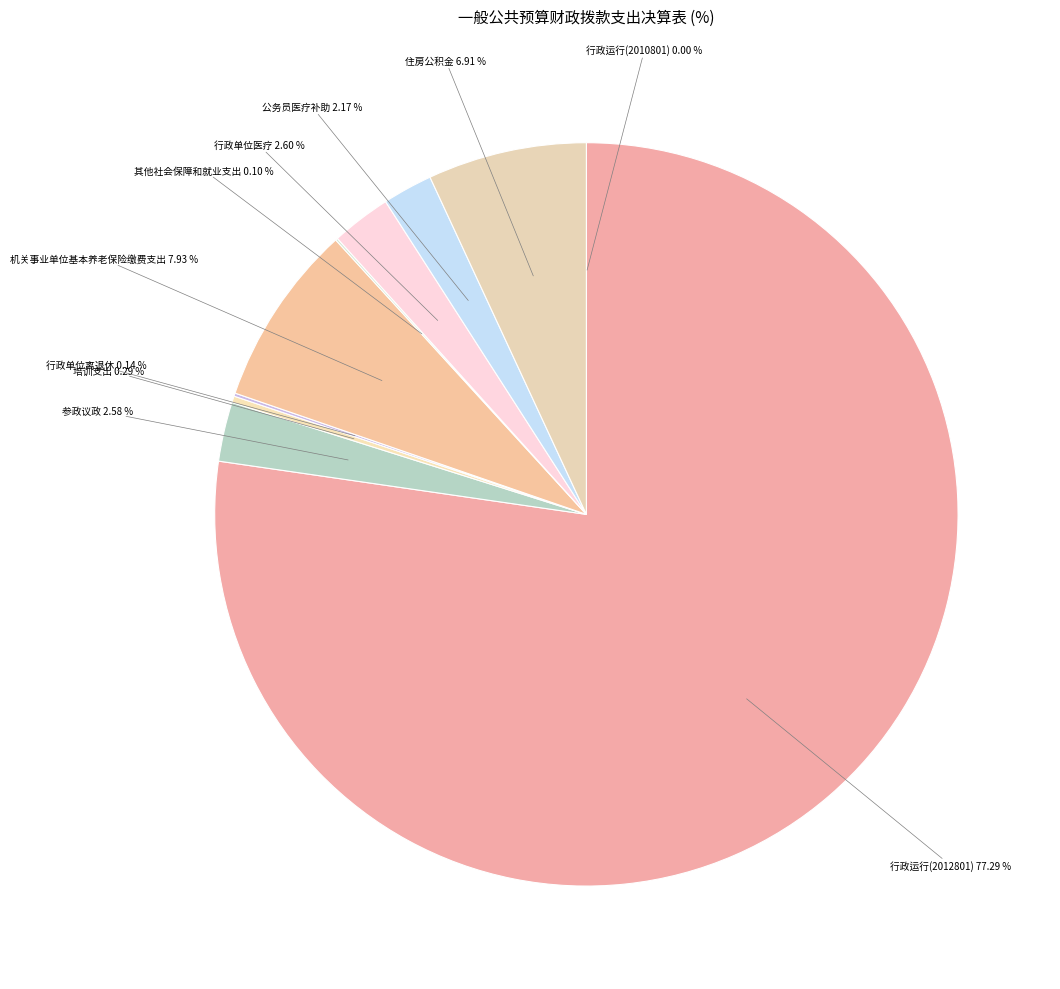

Which category has the biggest portion of the pie?

行政运行(2012801)